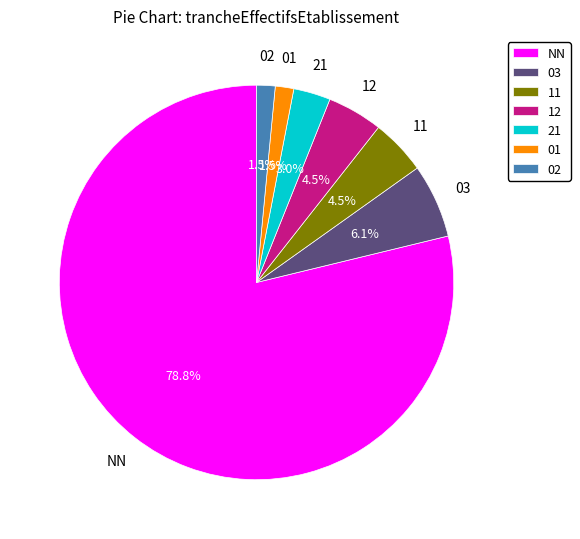

Combined, what portion of the pie is 21 and 01?

4.5%